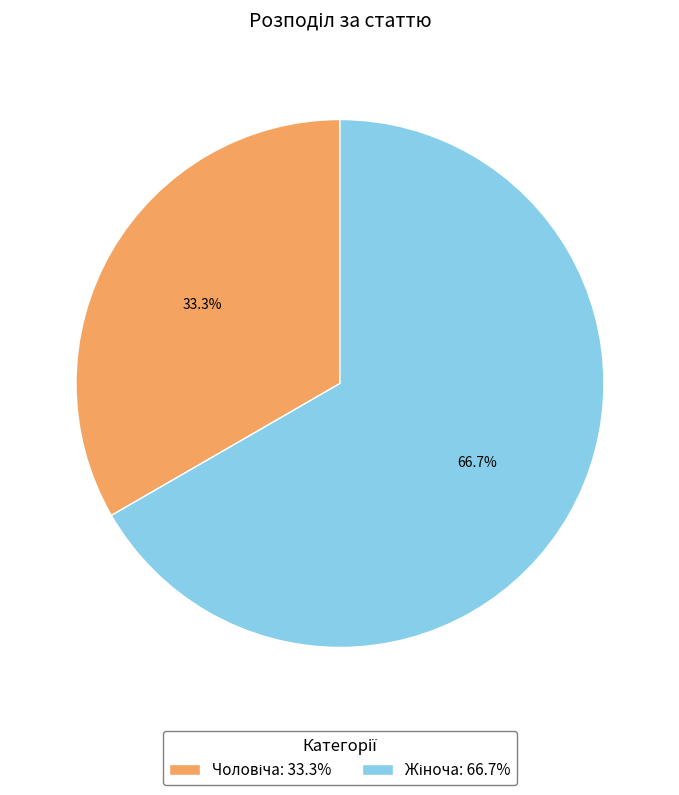

Is there any slice that represents more than half of the pie?

Yes